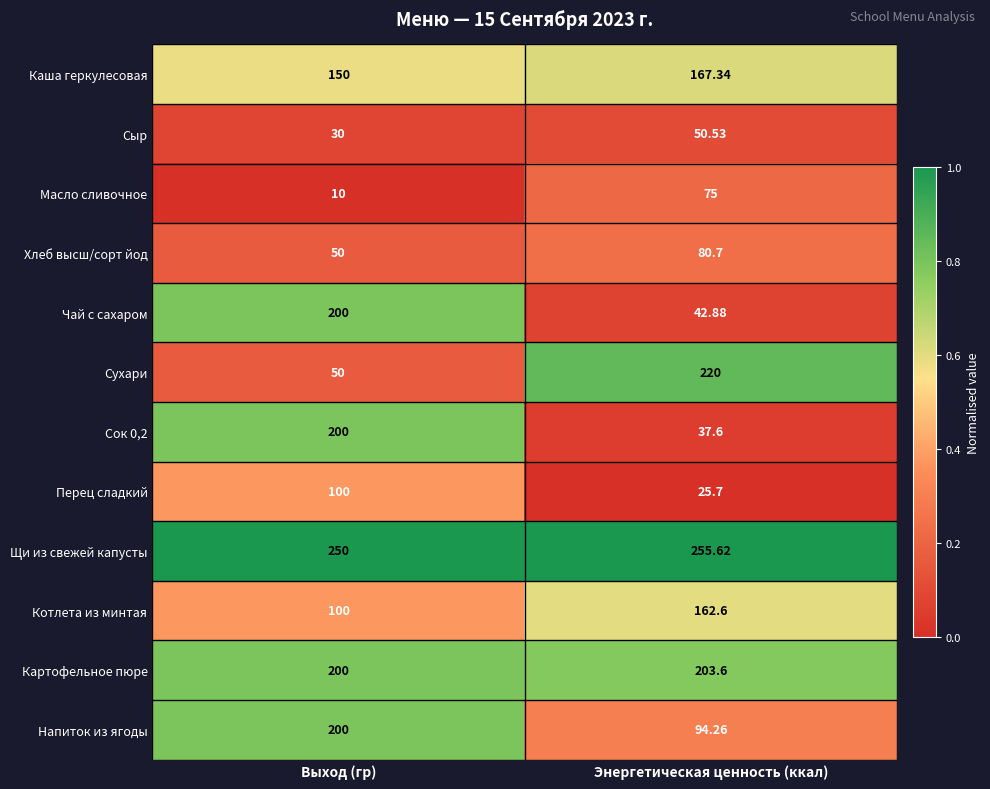

List the labels in order of Сыр value, smallest first.

Выход (гр), Энергетическая ценность (ккал)